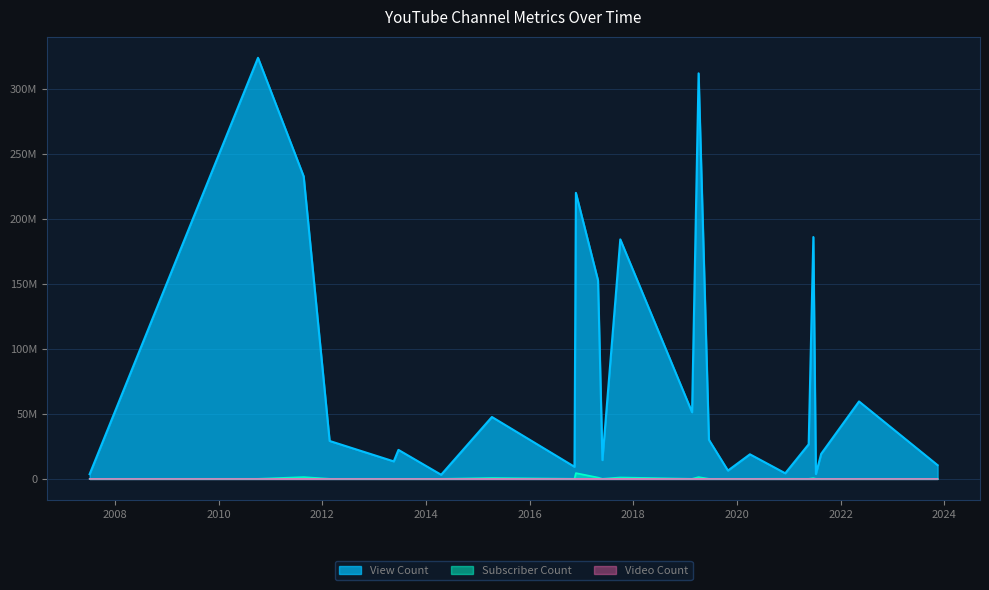

How many lines are shown in the chart?

3